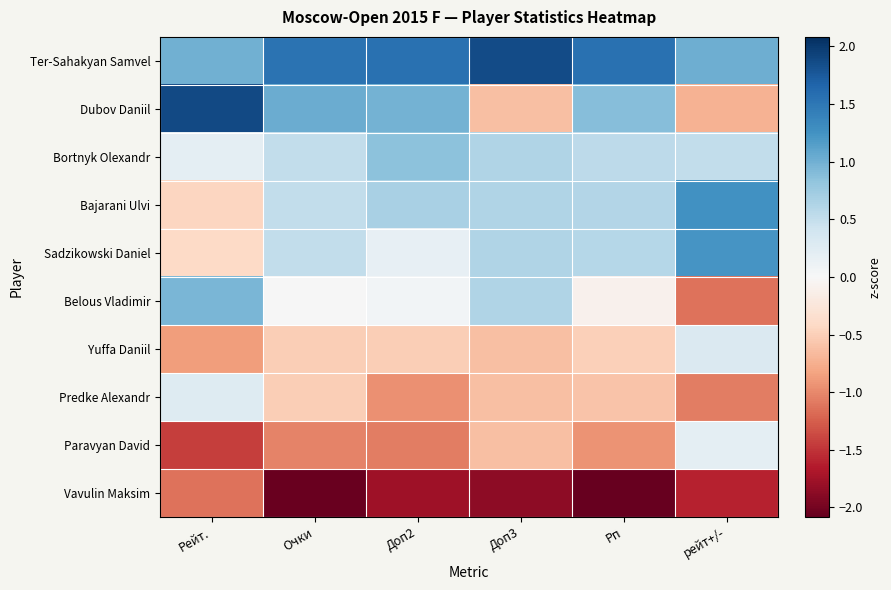

At which category is the sum across all series the highest?

Рп